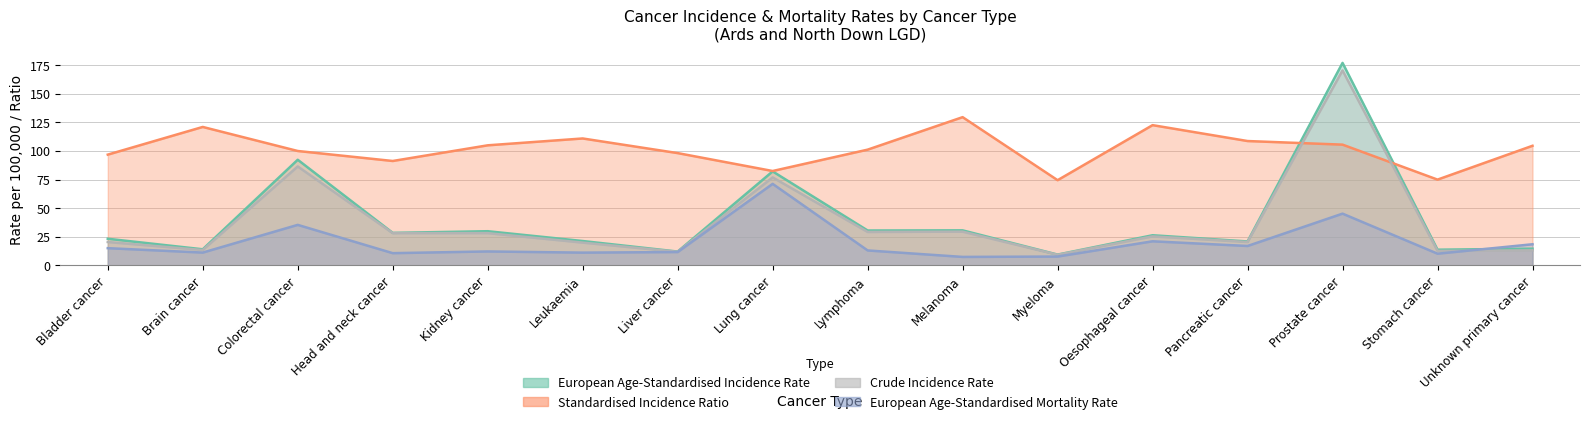

True or false: Standardised Incidence Ratio and European Age-Standardised Mortality Rate intersect in this chart.

False